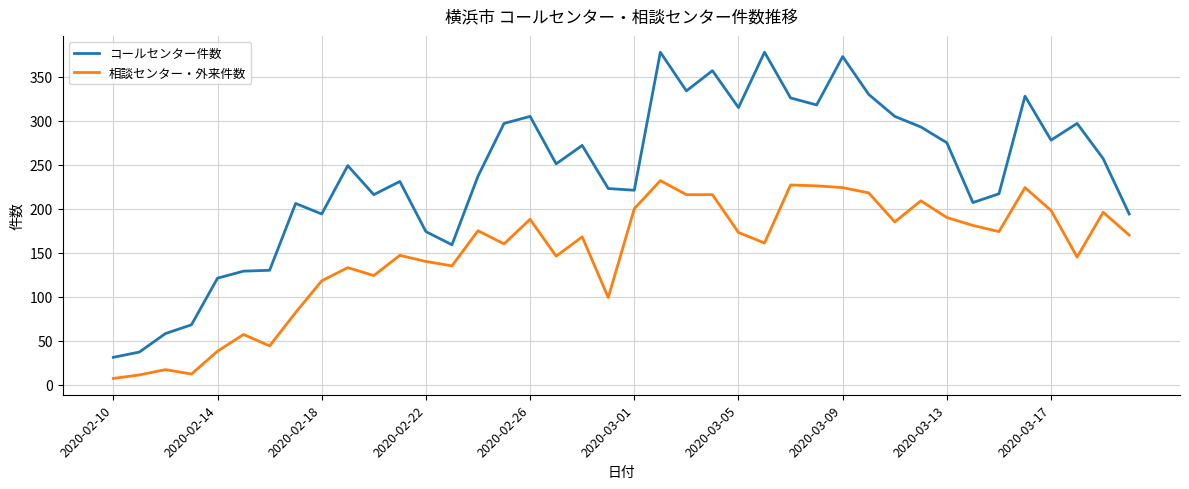

Which series has the largest range (max minus min)?

コールセンター件数